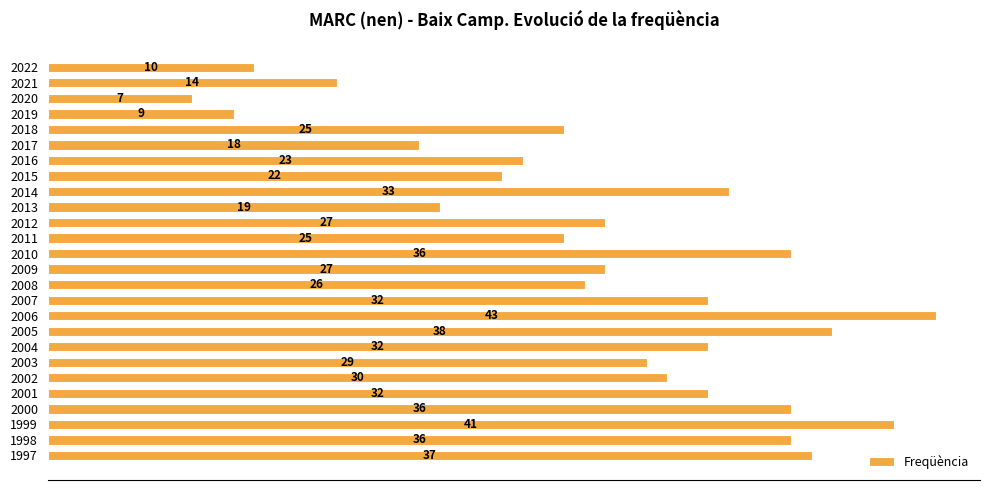

What is the greatest value displayed?

43